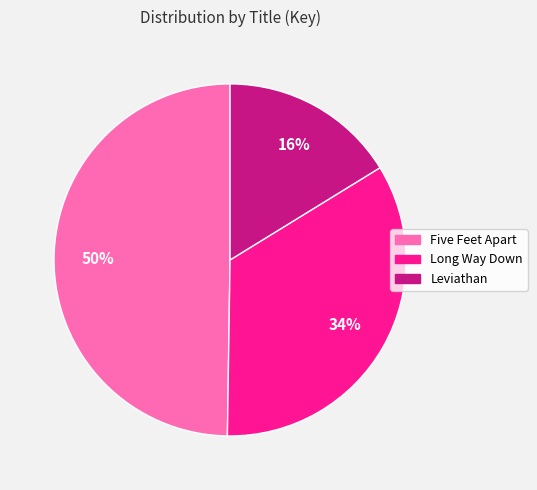

To the nearest percent, what is the average slice percentage?

33%